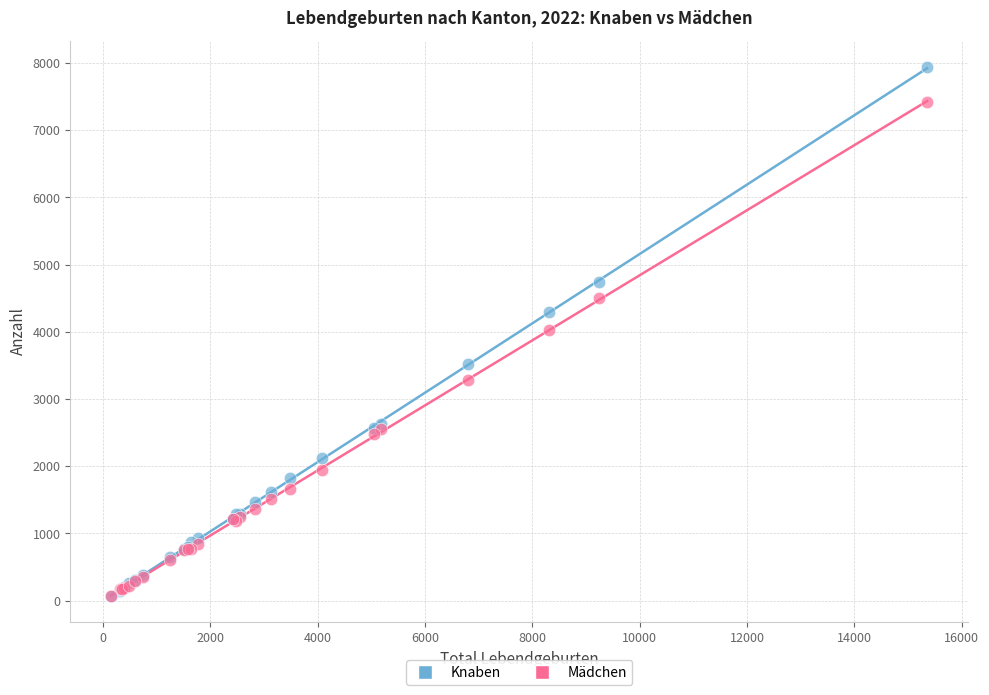

What are all the series names shown in the legend?

Knaben, Mädchen